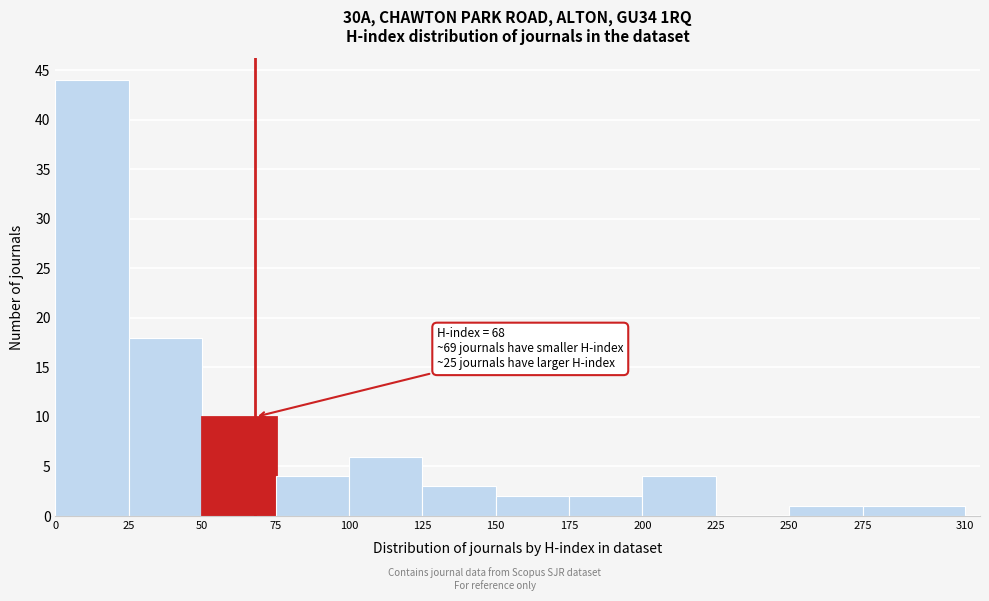

Which range on the x-axis has the tallest bar?

0 to 25